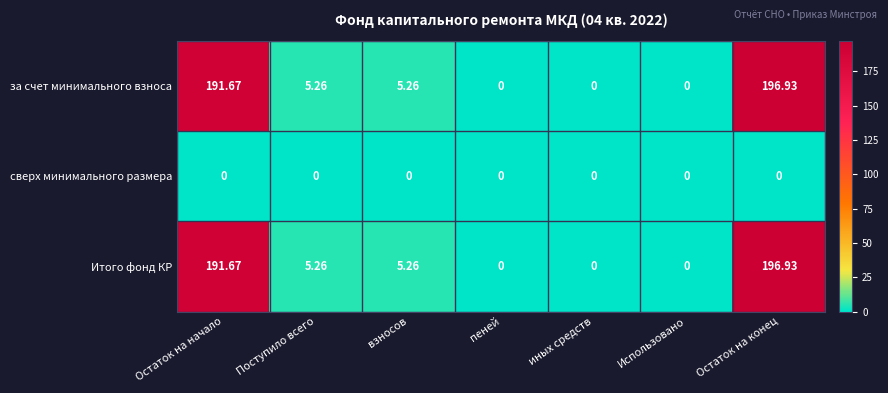

At which category does the chart reach its peak across all series?

Остаток на конец